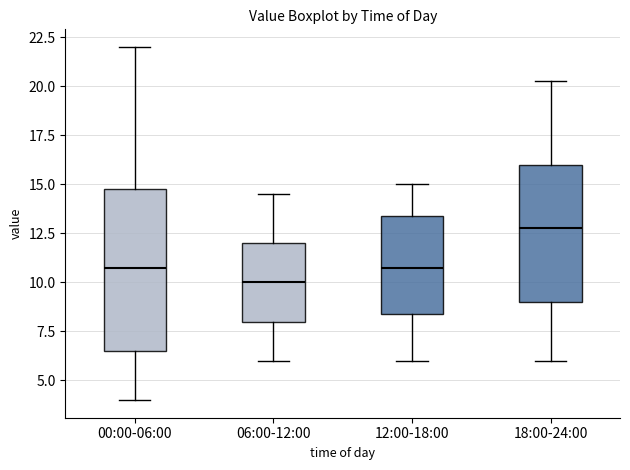

Comparing the boxes themselves (not the whiskers), which one is the tallest?

00:00-06:00